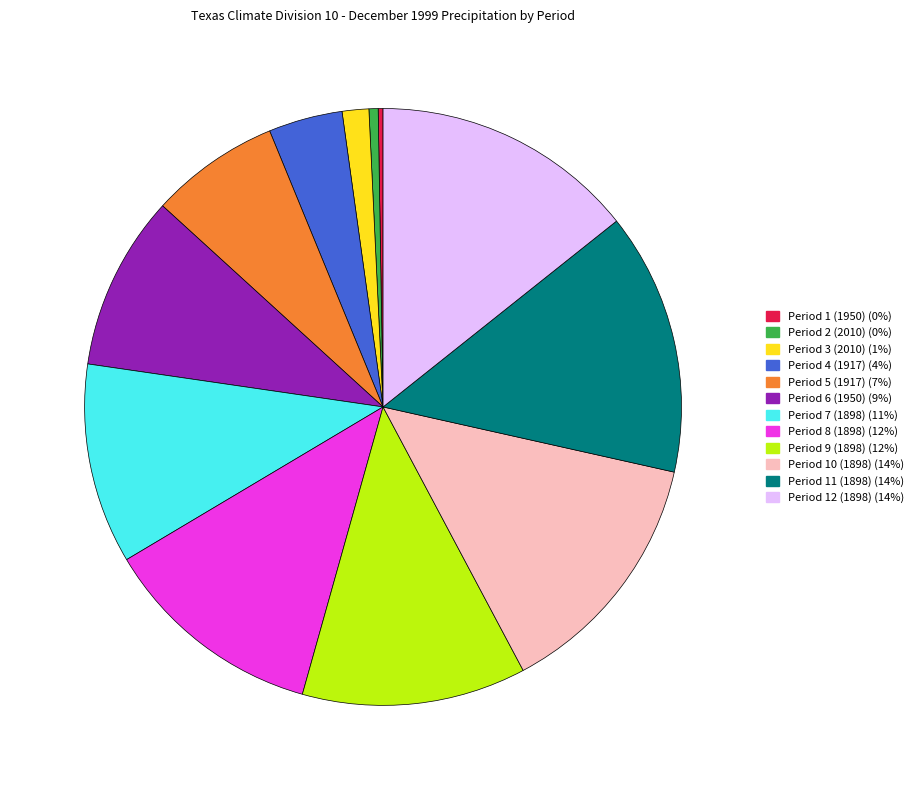

Combined, do Period 3 (2010) and Period 9 (1898) account for over 50%?

No